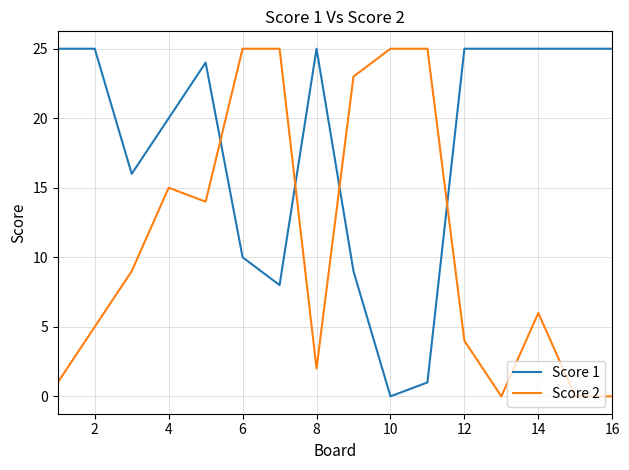

How many values in the Score 2 series are below 9?

8